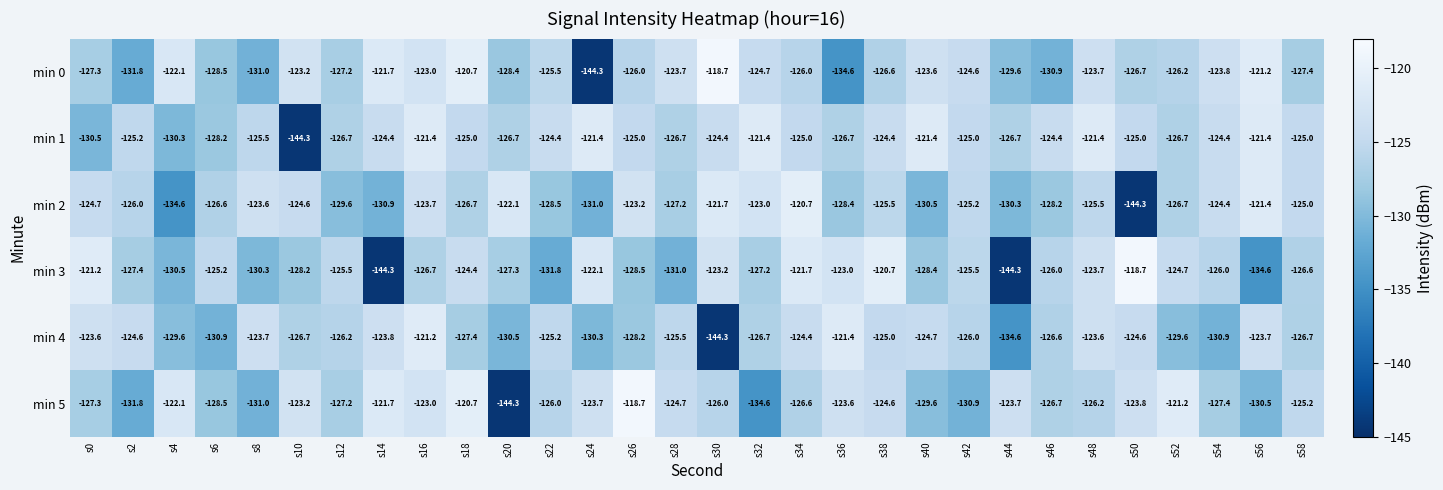

What is the total value across all series at s38?

-746.8